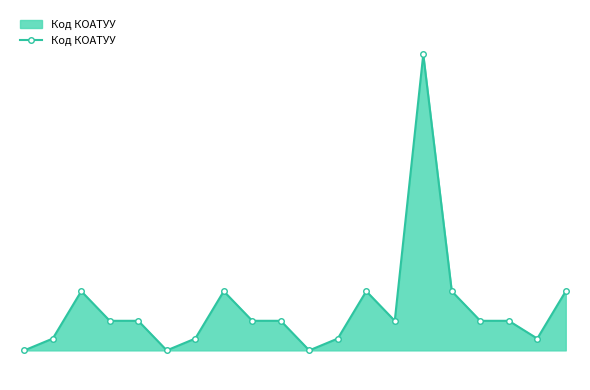

Does the chart display data point markers on the line(s)?

Yes